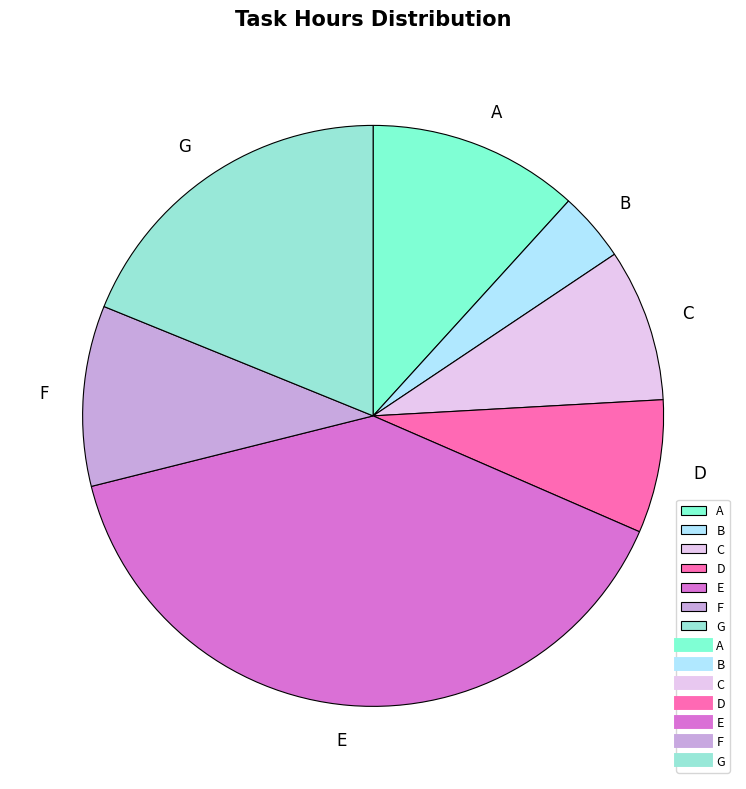

Do G and E together represent more than half of the pie?

Yes